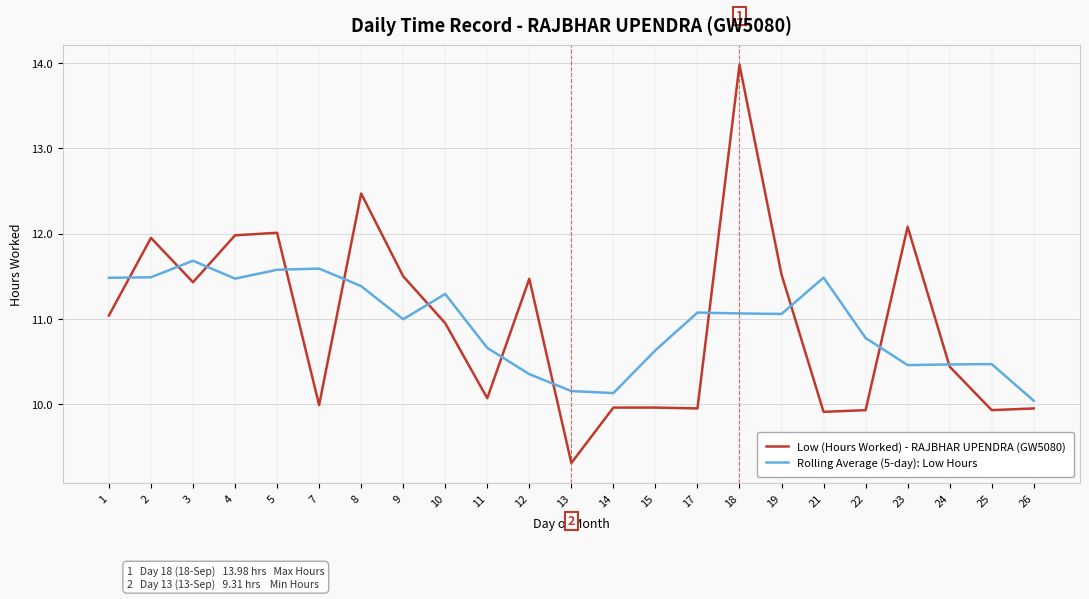

What is the highest value of the Low (Hours Worked) - RAJBHAR UPENDRA (GW5080) series?

14.0